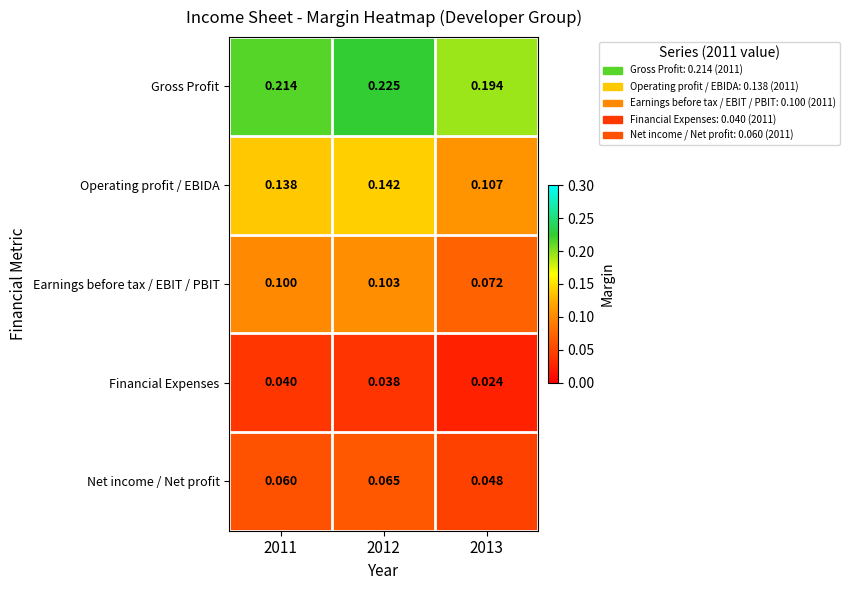

Which series has the largest total across all categories?

Gross Profit